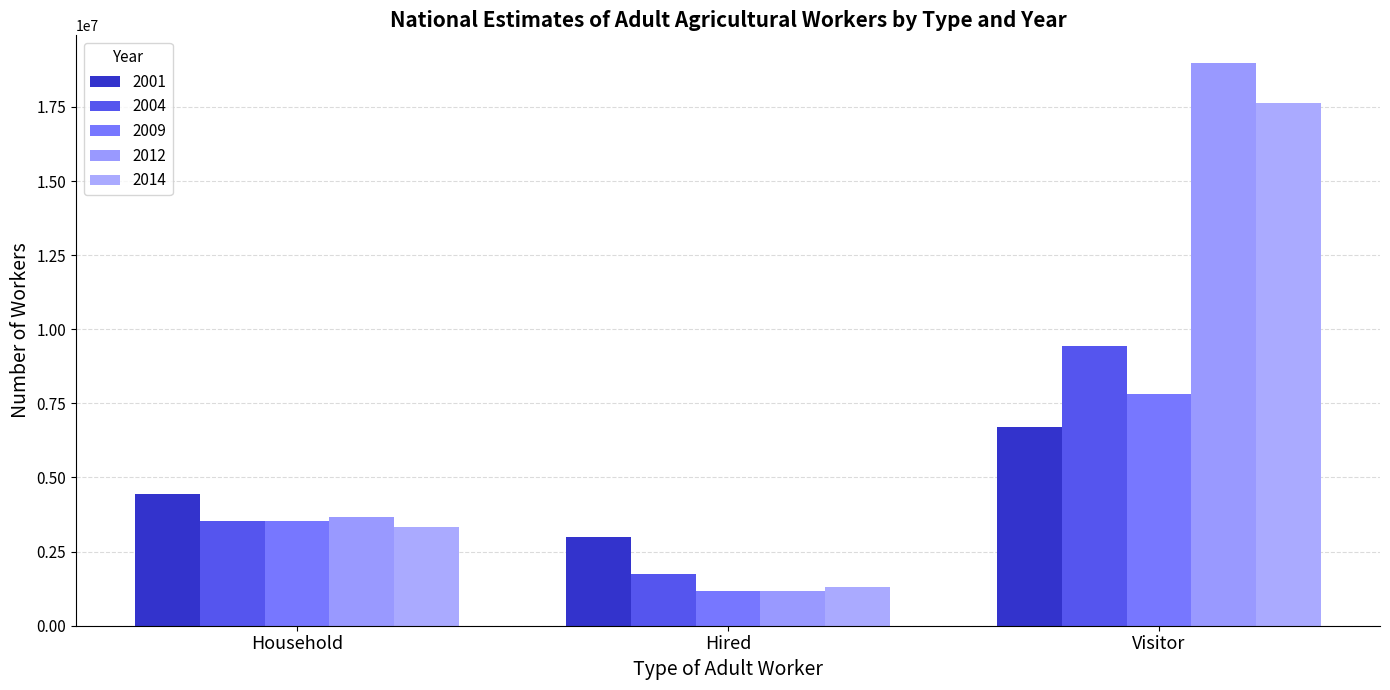

What are all the series names shown in the legend?

2001, 2004, 2009, 2012, 2014